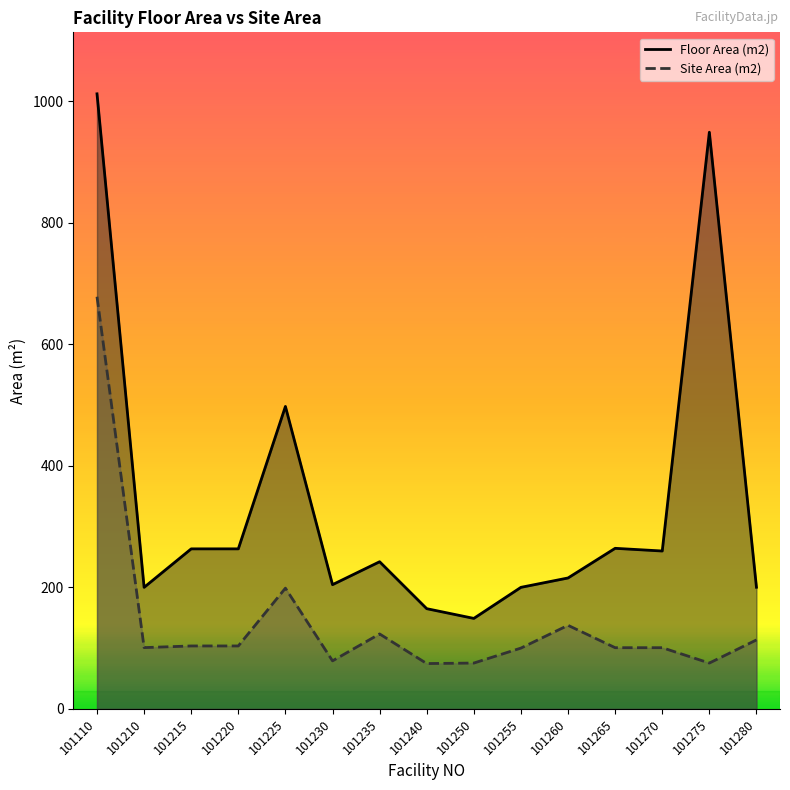

The value of Floor Area (m2) at 101280 is 304.1. True or false?

False